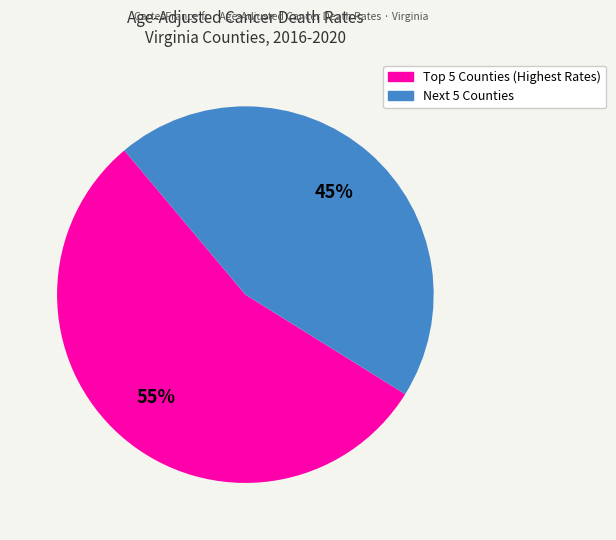

Is there any slice that represents more than half of the pie?

Yes